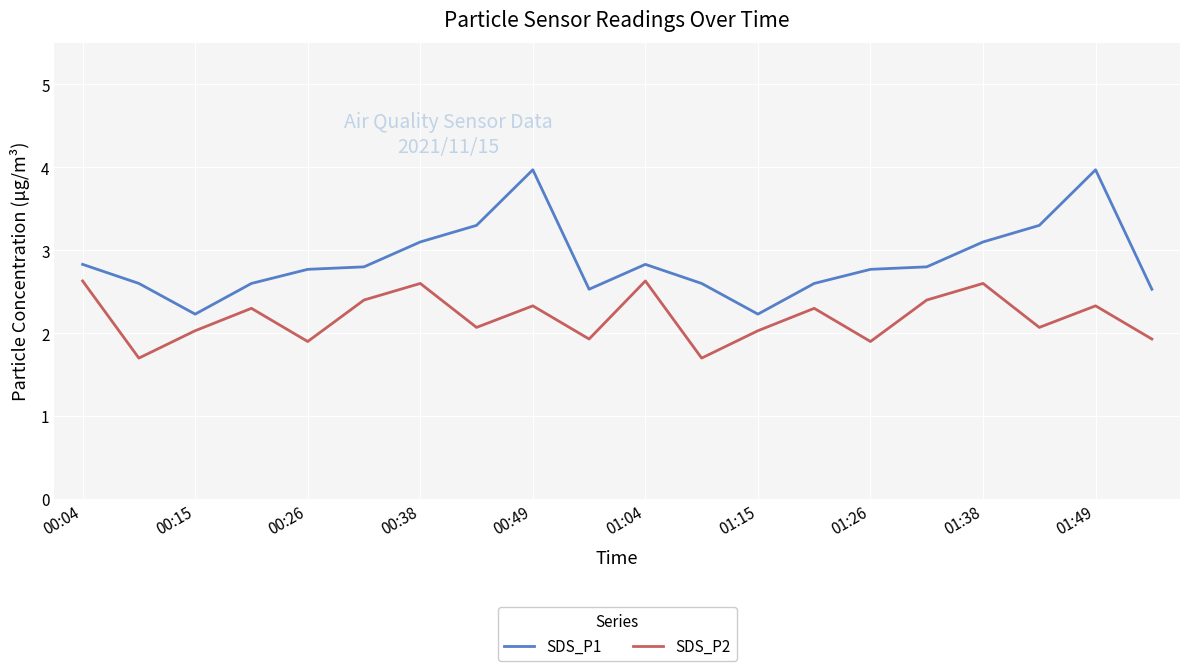

True or false: SDS_P1 and SDS_P2 intersect in this chart.

False